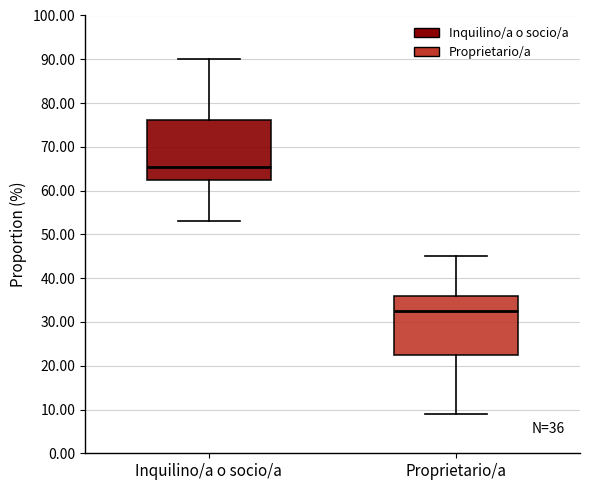

Which box has the highest median line?

Inquilino/a o socio/a